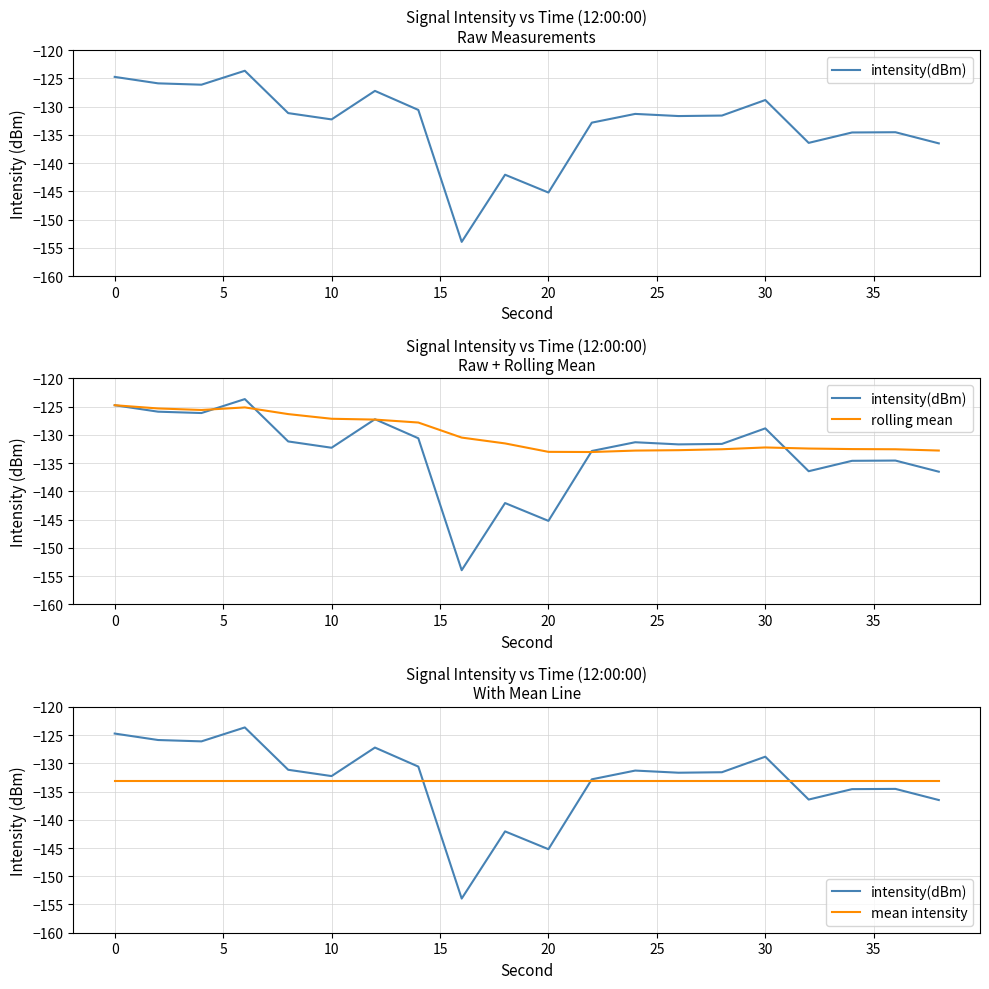

What are all the series names shown in the legend?

intensity(dBm), rolling mean, mean intensity